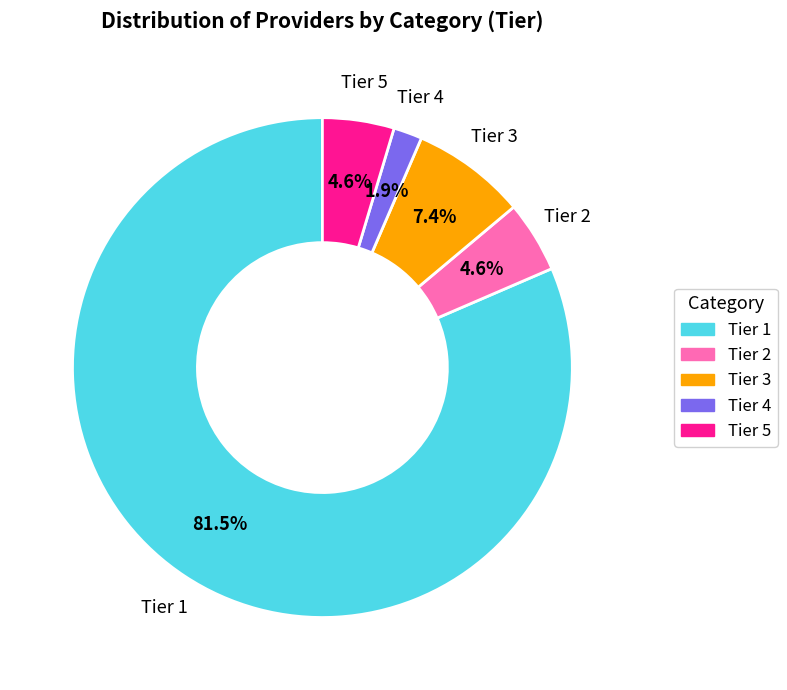

What is the largest slice in the pie chart?

Tier 1